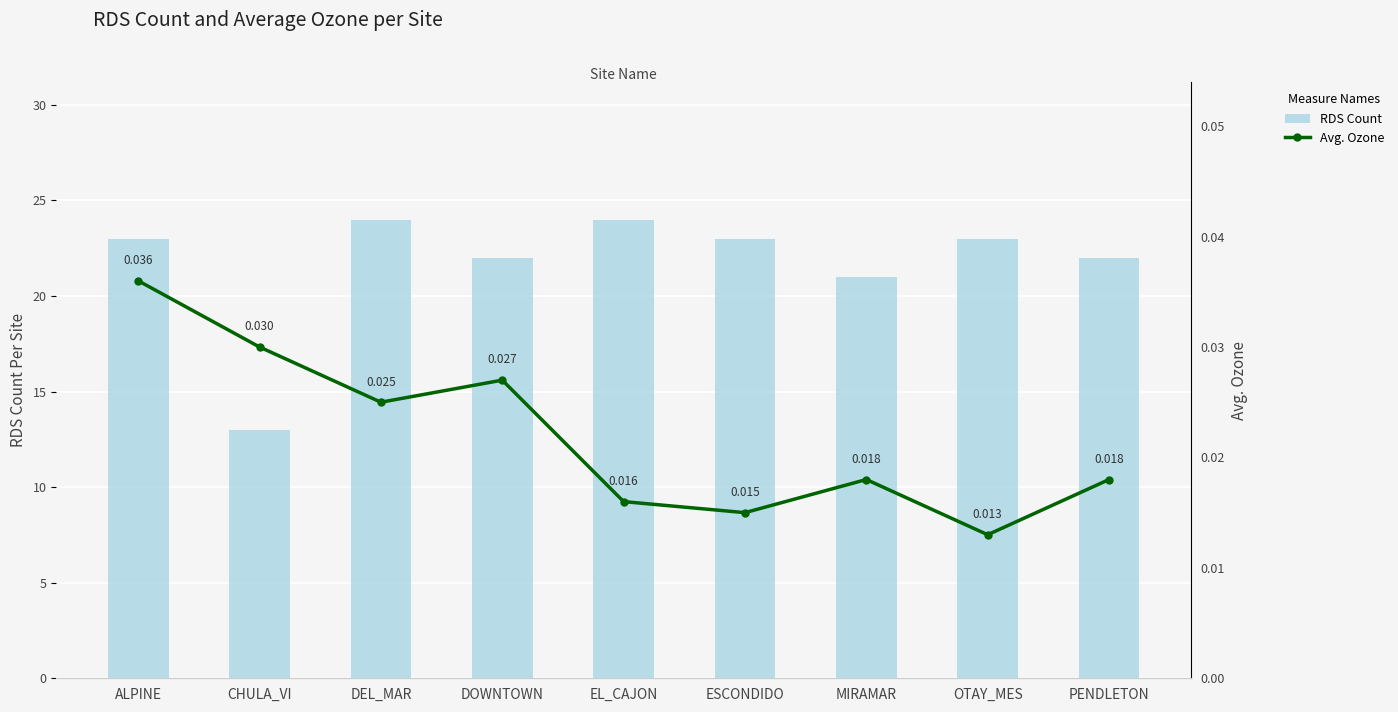

Which series has the largest total across all categories?

RDS Count